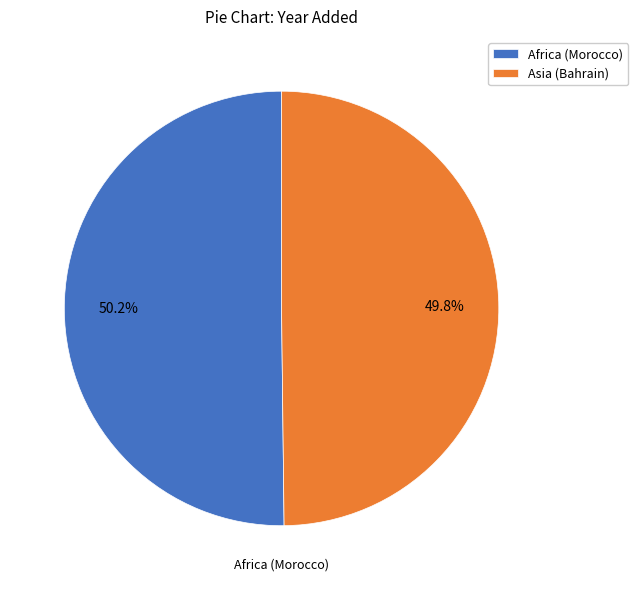

What is the ratio of the value at Asia (Bahrain) to the value at Africa (Morocco)?

1.0